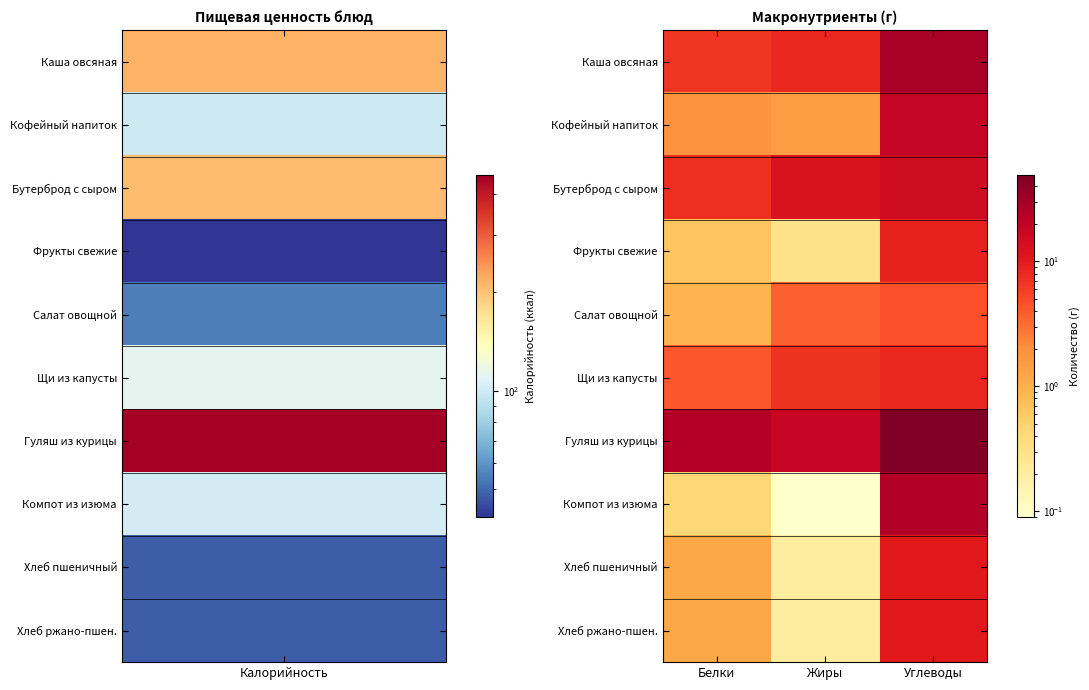

Reading left to right, transcribe all the data shown in this chart.

Каша овсяная: Белки=6.5	Жиры=8.3	Углеводы=28.9
Кофейный напиток: Белки=1.8	Жиры=1.5	Углеводы=19.5
Бутерброд с сыром: Белки=7.3	Жиры=12.6	Углеводы=15.7
Фрукты свежие: Белки=0.7	Жиры=0.3	Углеводы=8.9
Салат овощной: Белки=0.9	Жиры=3.7	Углеводы=4.5
Щи из капусты: Белки=4.1	Жиры=7.0	Углеводы=8.3
Гуляш из курицы: Белки=24.5	Жиры=18.0	Углеводы=48.9
Компот из изюма: Белки=0.4	Жиры=0.1	Углеводы=24.9
Хлеб пшеничный: Белки=1.2	Жиры=0.2	Углеводы=10.4
Хлеб ржано-пшен.: Белки=1.2	Жиры=0.2	Углеводы=10.4